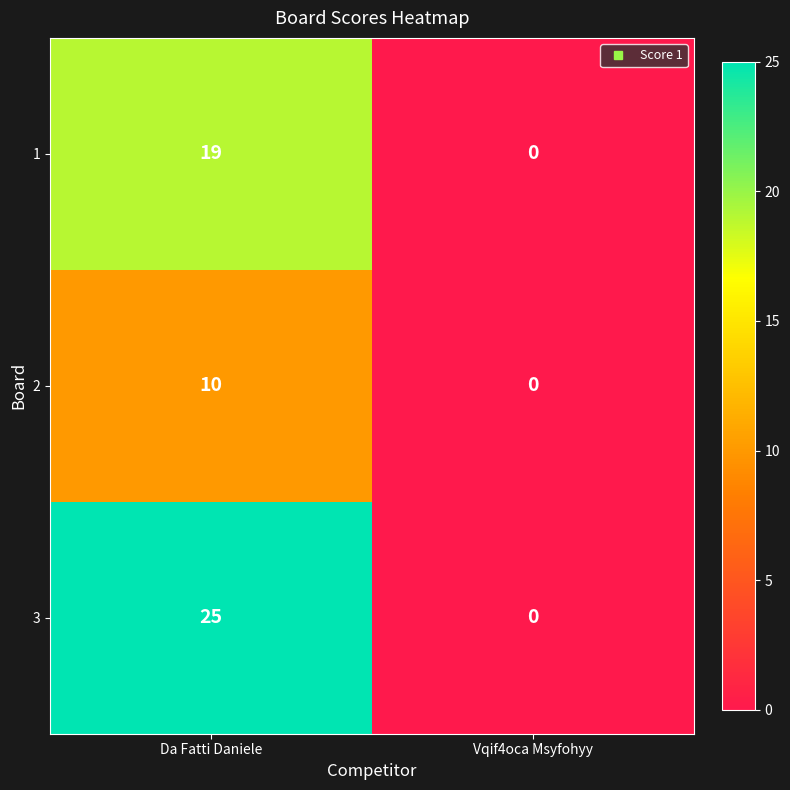

How many categories are shown in the chart?

2